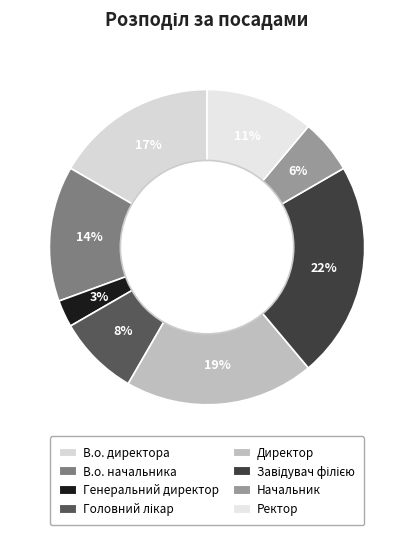

To the nearest percent, what is the combined percentage of Ректор and Головний лікар?

19%